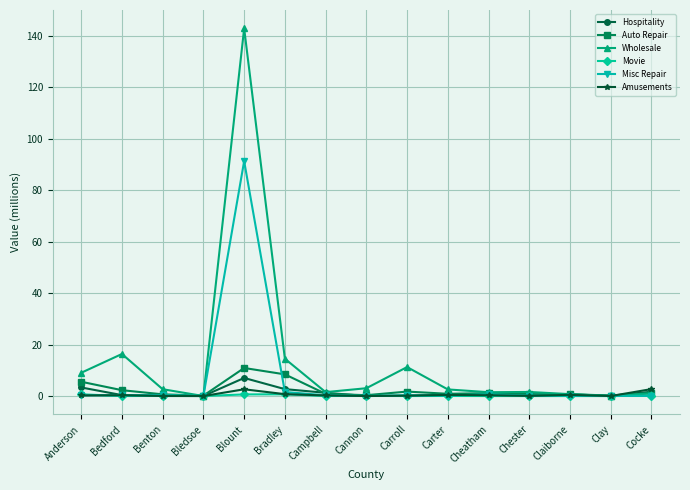

What is the label of the 10th point from the right?

Bradley